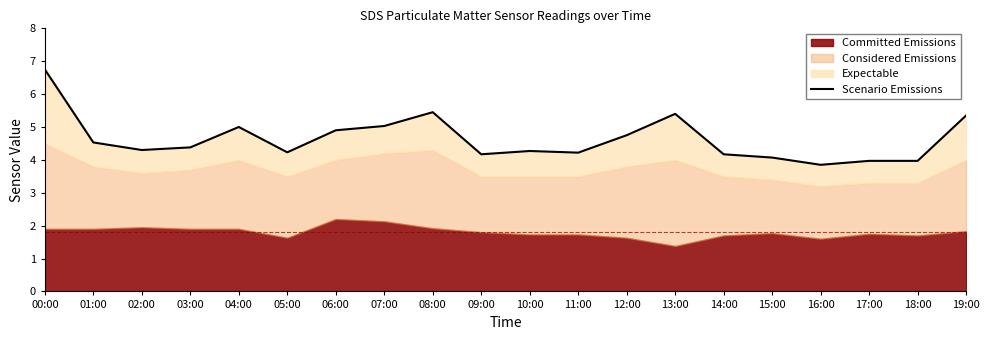

True or false: there are more than 1 points higher than both neighbors.

True